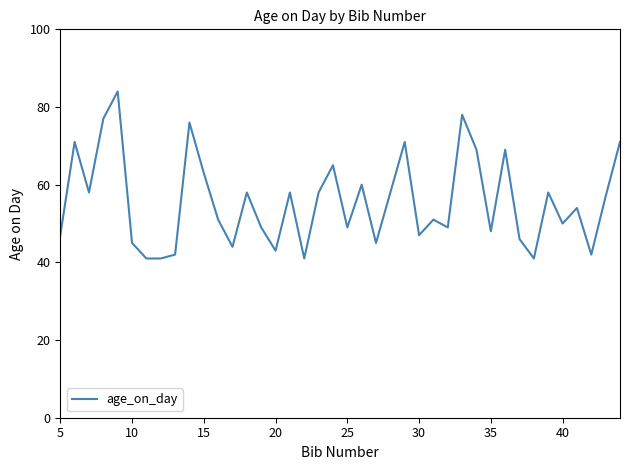

What is the difference between the maximum and minimum values?

43